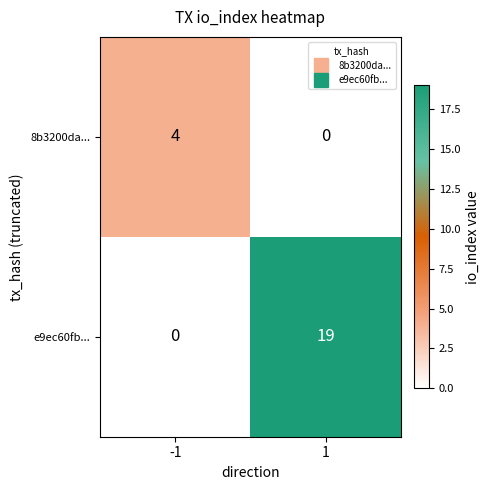

What value does the e9ec60fb... series have at 1, to the nearest 5?

20